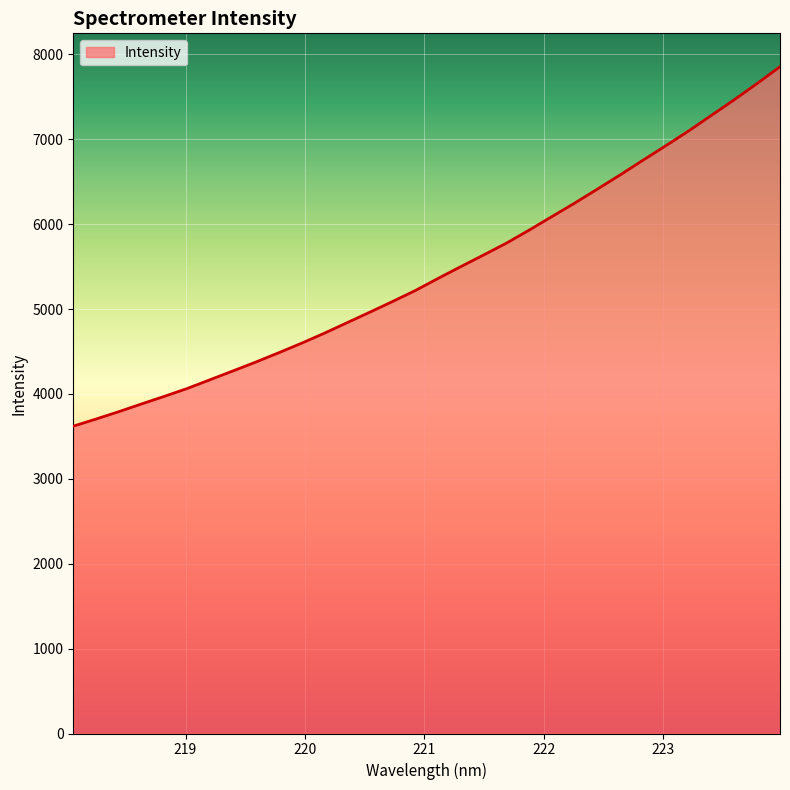

What is the difference between the maximum and minimum values?

4234.7